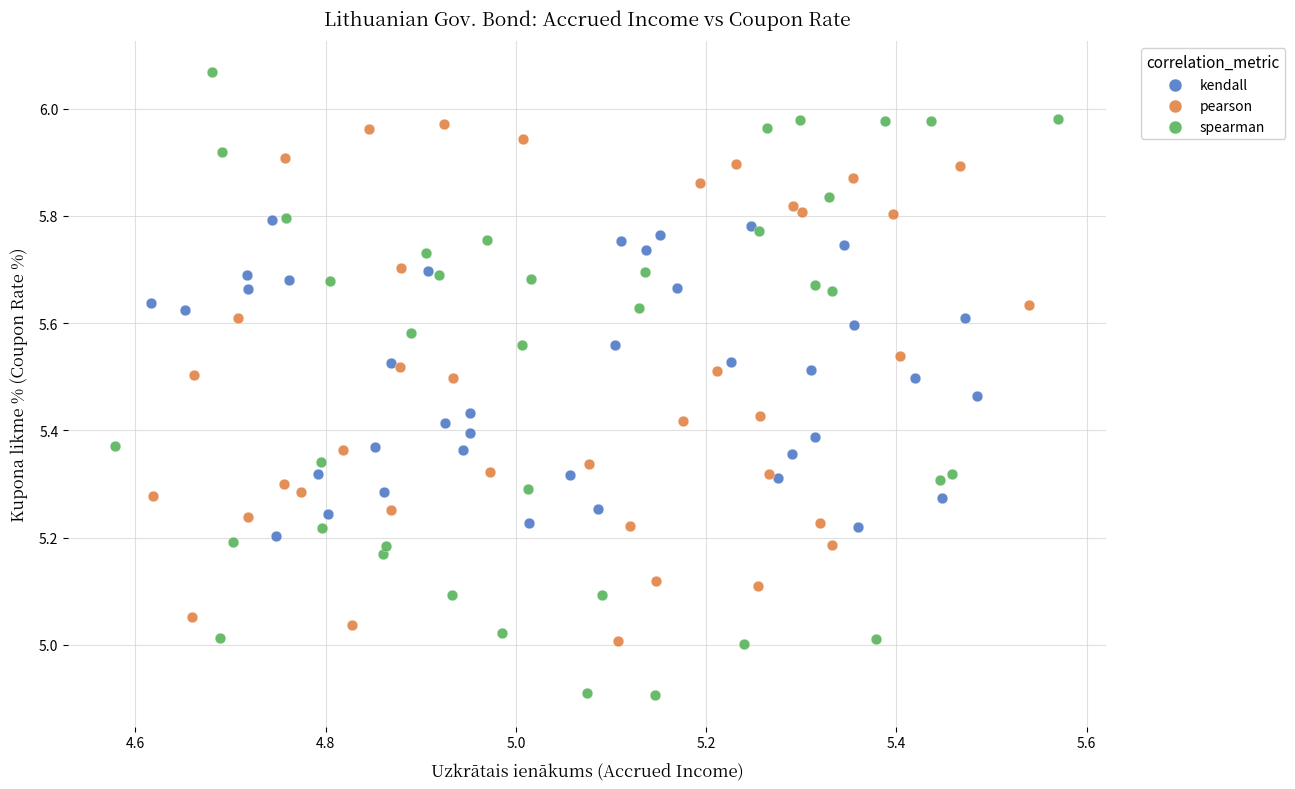

What are all the series names shown in the legend?

kendall, pearson, spearman